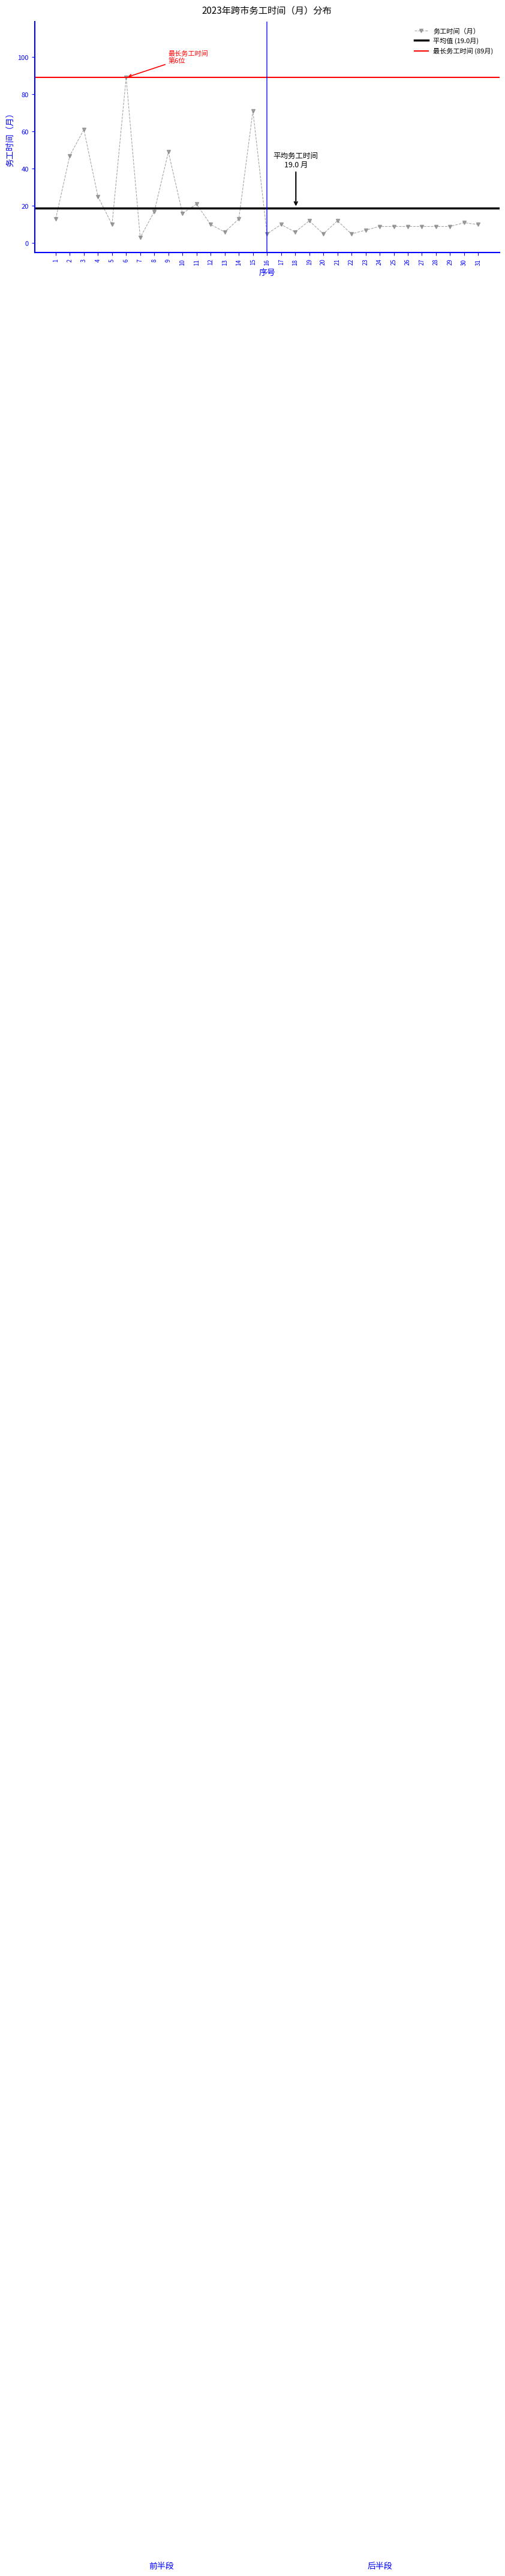

What is the sum of all values?

588